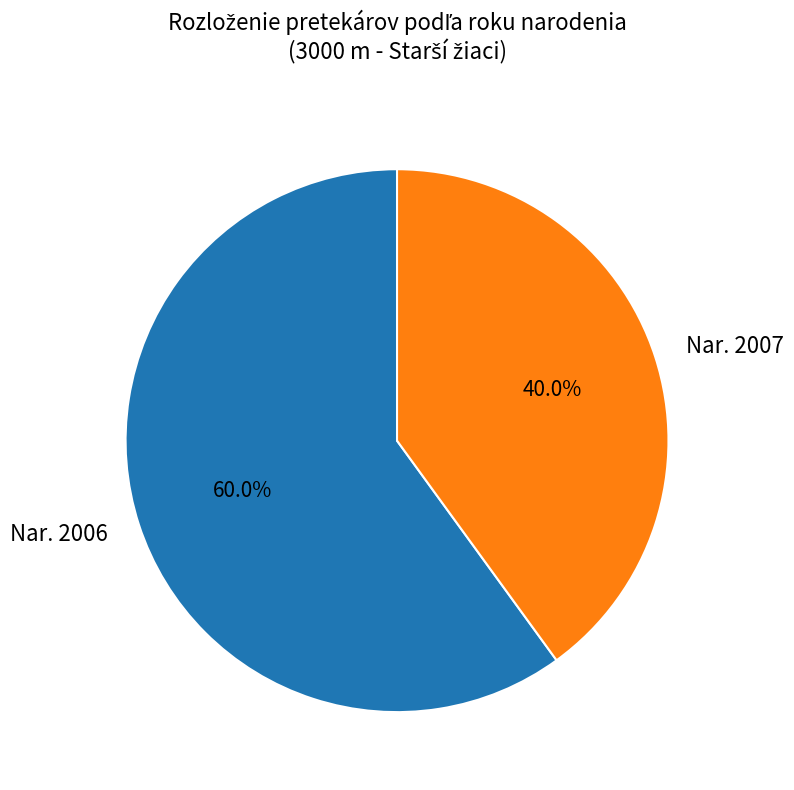

Which slice is the smallest?

Nar. 2007